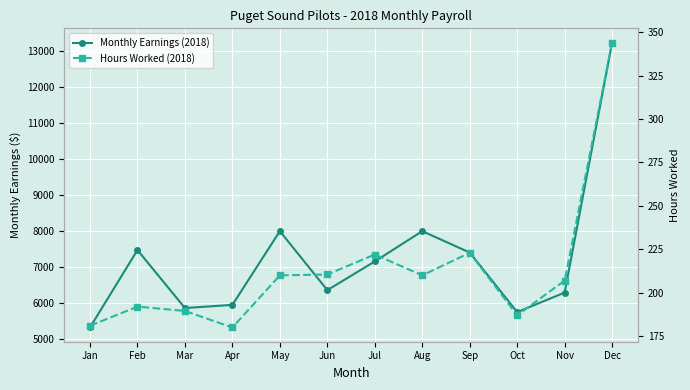

Is this an area chart (filled region under the line)?

No